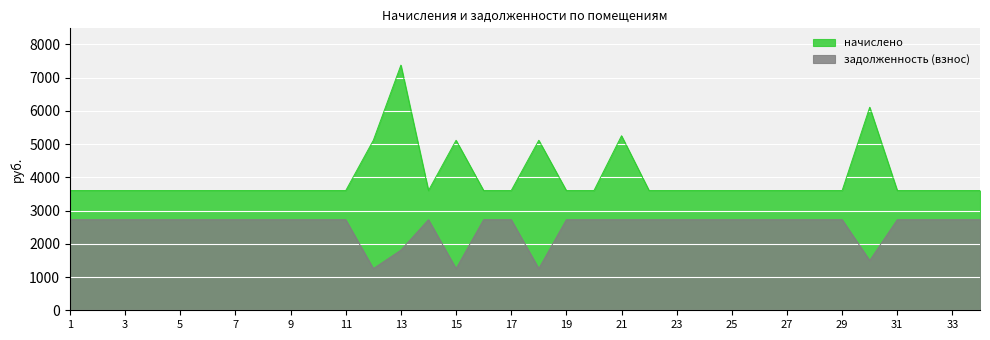

What value does the начислено series have at 26?

3600.0